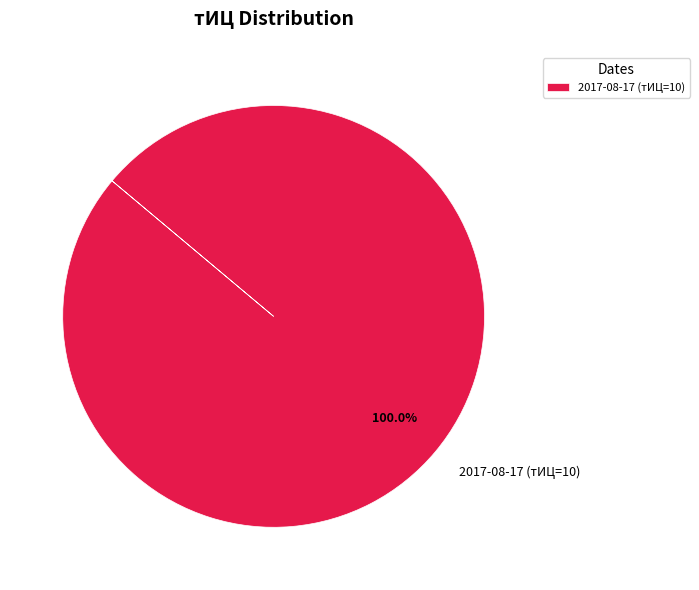

How many segments does this pie chart have?

1